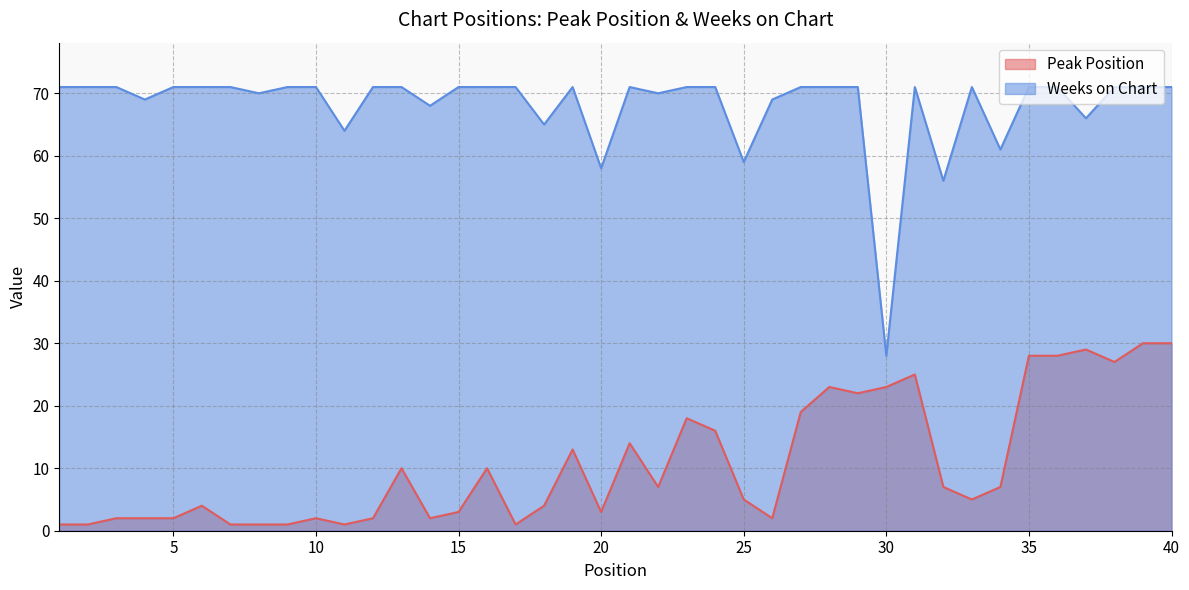

At which category does Weeks on Chart reach its first local valley?

4